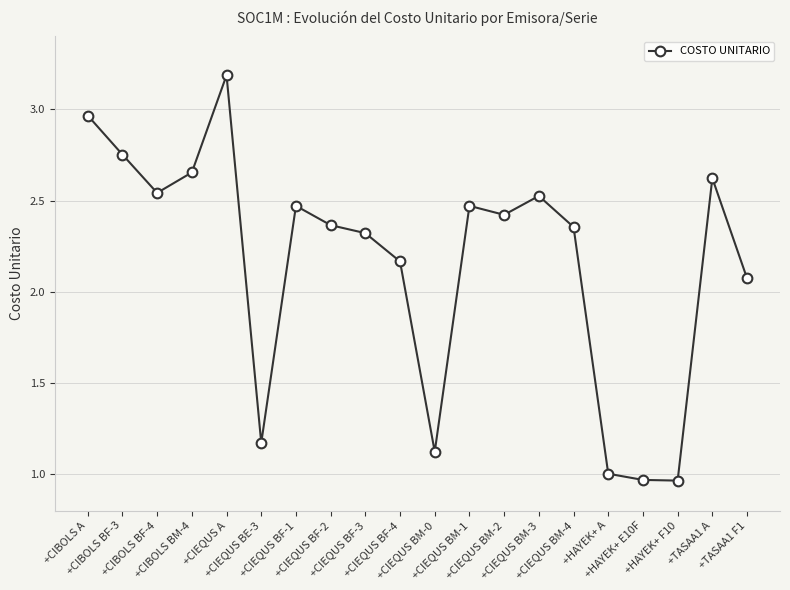

What is the sum of all values?

43.1